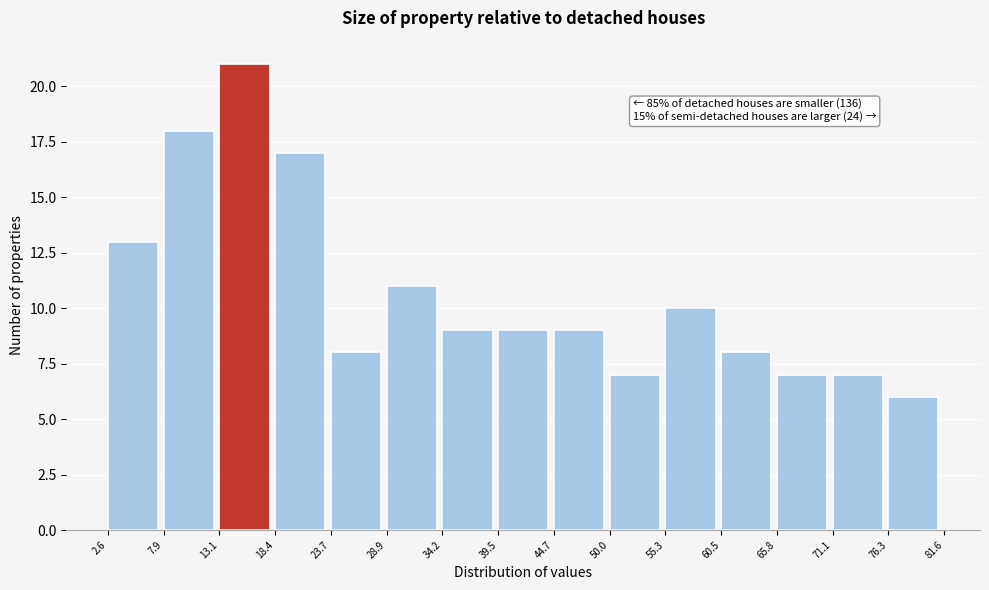

Which range on the x-axis has the tallest bar?

13.1 to 18.4